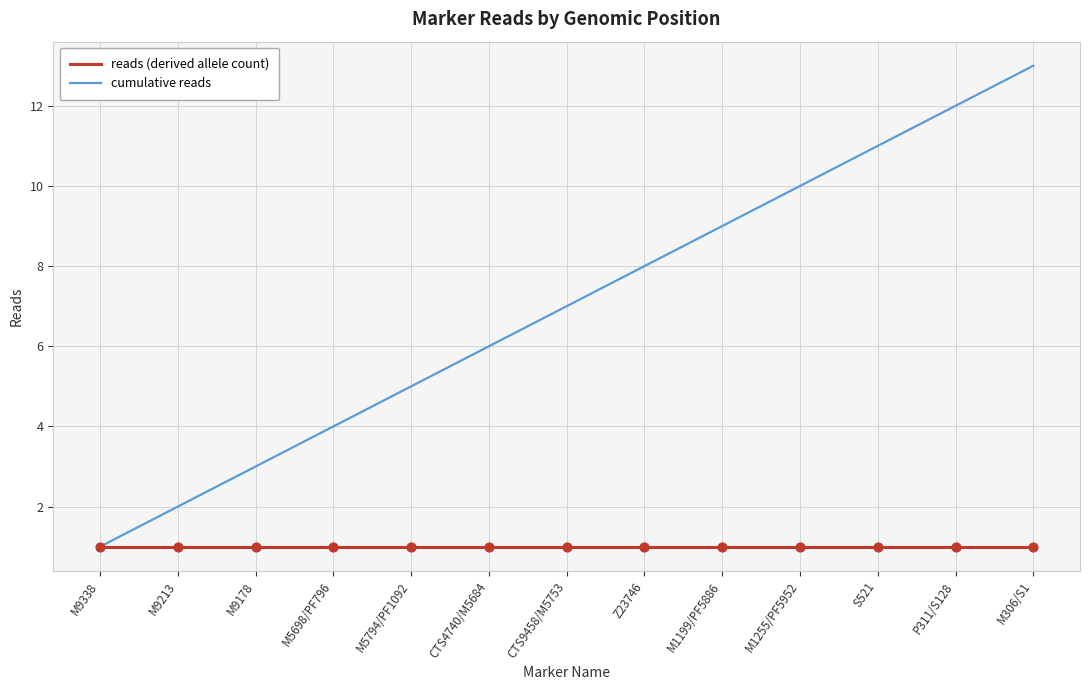

Which series changed the most between M5698/PF796 and CTS9458/M5753?

cumulative reads